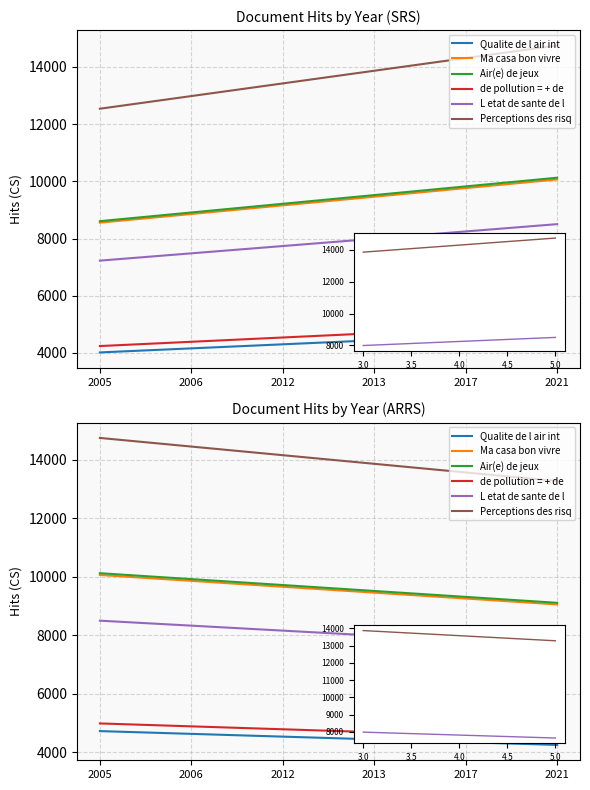

Which series has the largest range (max minus min)?

Perceptions des risq